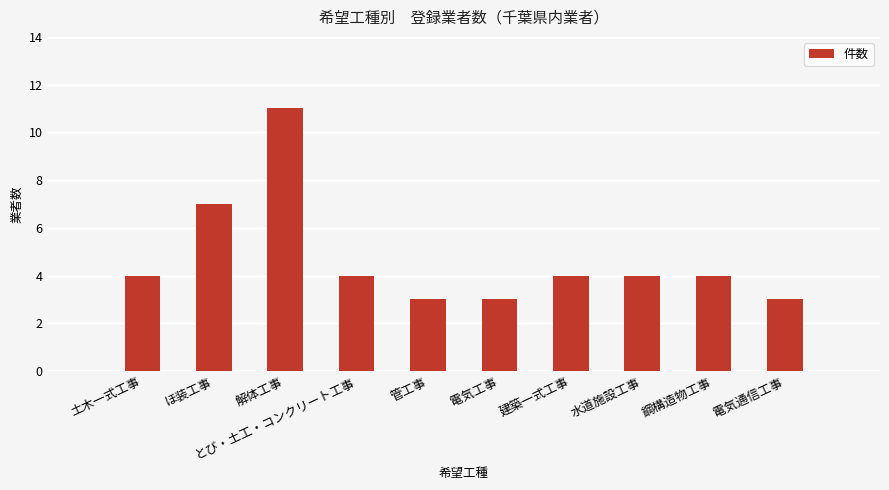

What is the label of the 4th bar from the right?

建築一式工事